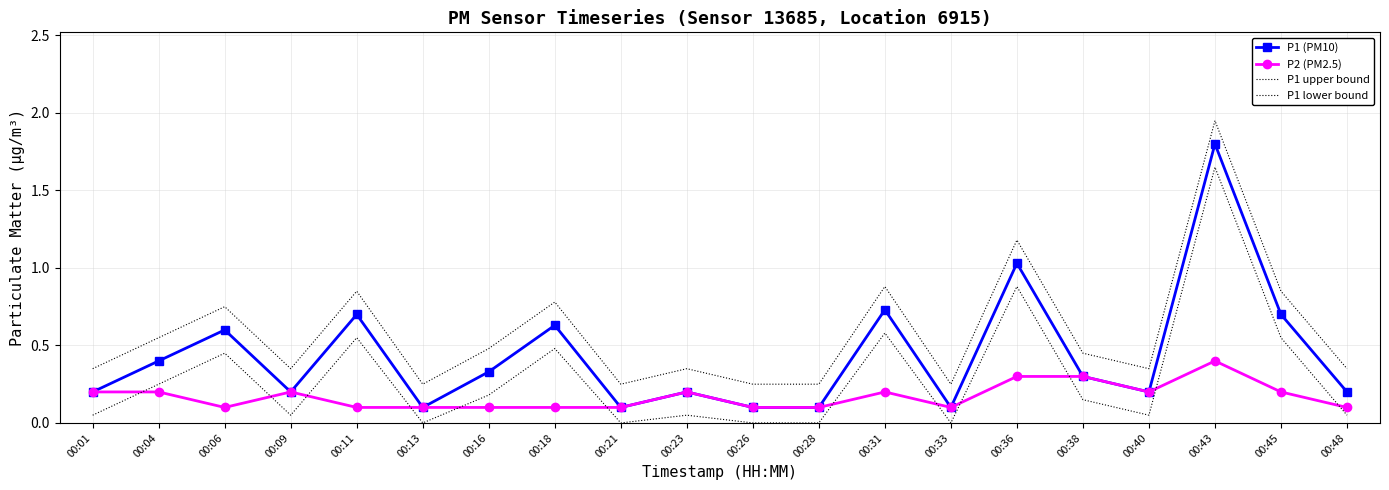

Rank the series at 00:38 from highest to lowest value.

P1 upper bound, P1 (PM10), P2 (PM2.5), P1 lower bound